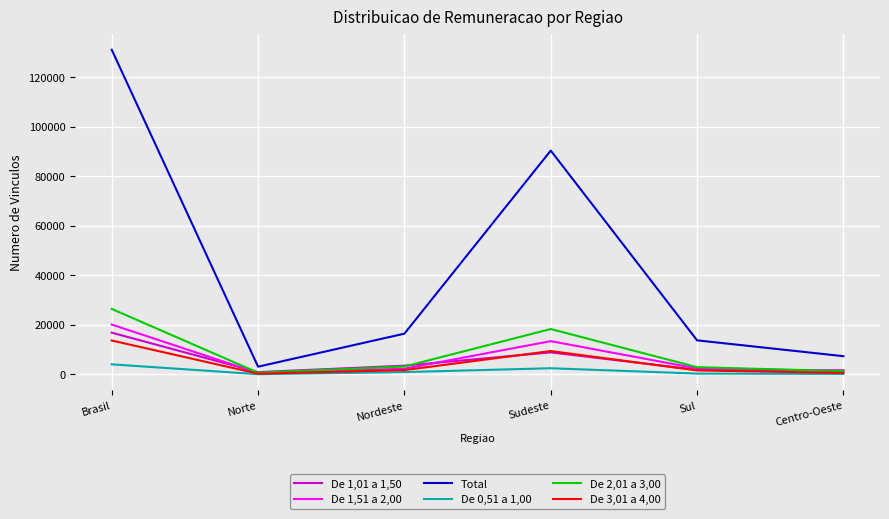

What is the smallest value displayed?

90